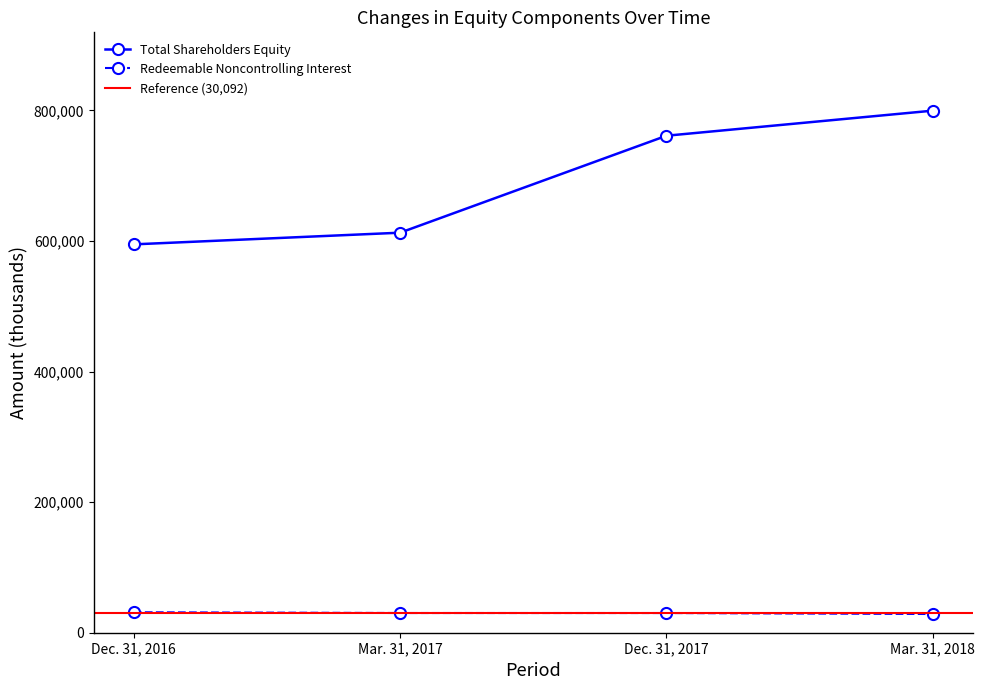

What is the highest value of the Total Shareholders Equity series?

799620